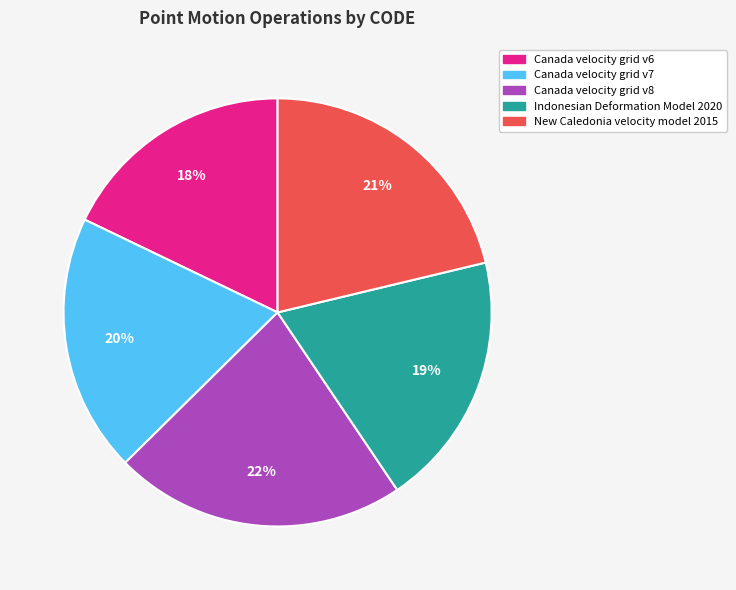

What is the largest slice in the pie chart?

Canada velocity grid v8